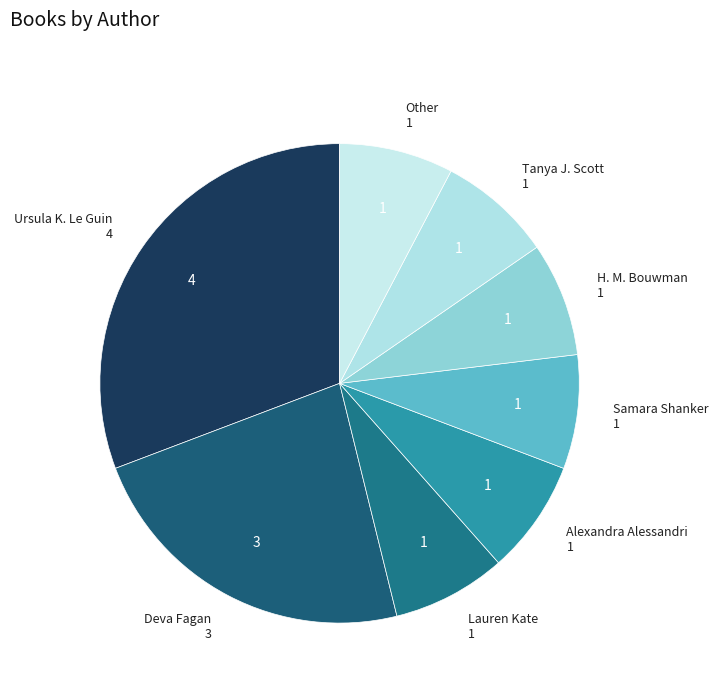

Which category has the biggest portion of the pie?

Ursula K. Le Guin